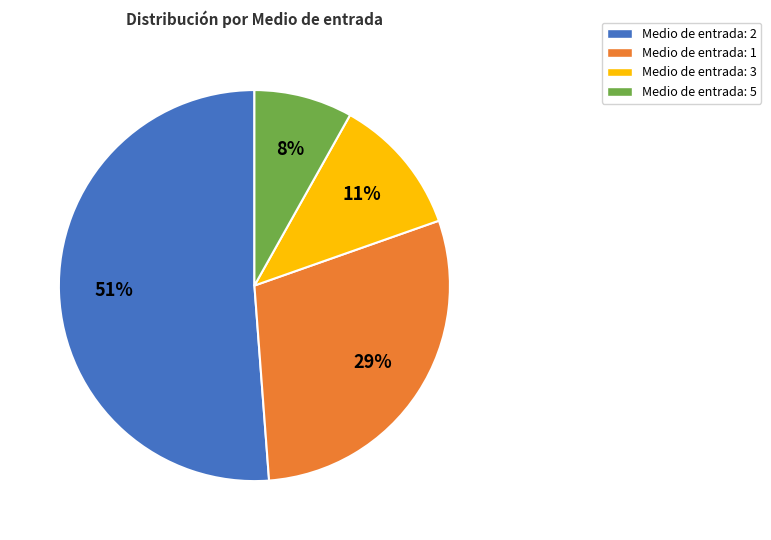

Is it true that Medio de entrada: 2 is 51% of the pie?

True